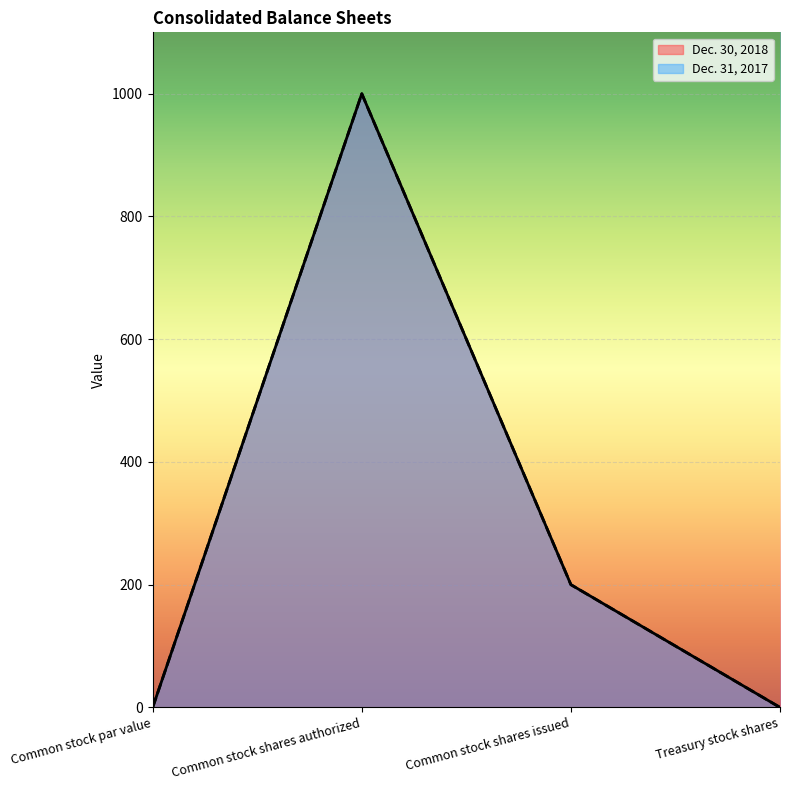

Which label corresponds to the largest value in the chart?

Common stock shares authorized